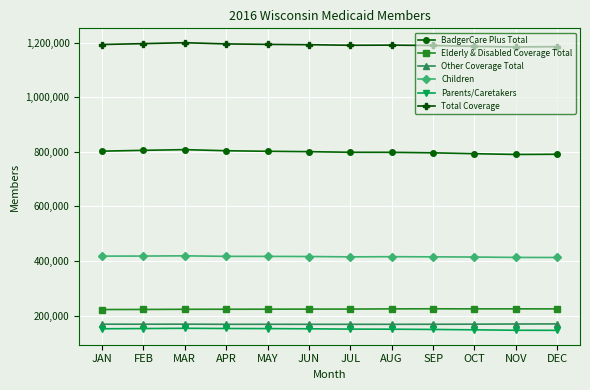

True or false: Other Coverage Total and Children cross at least once.

False